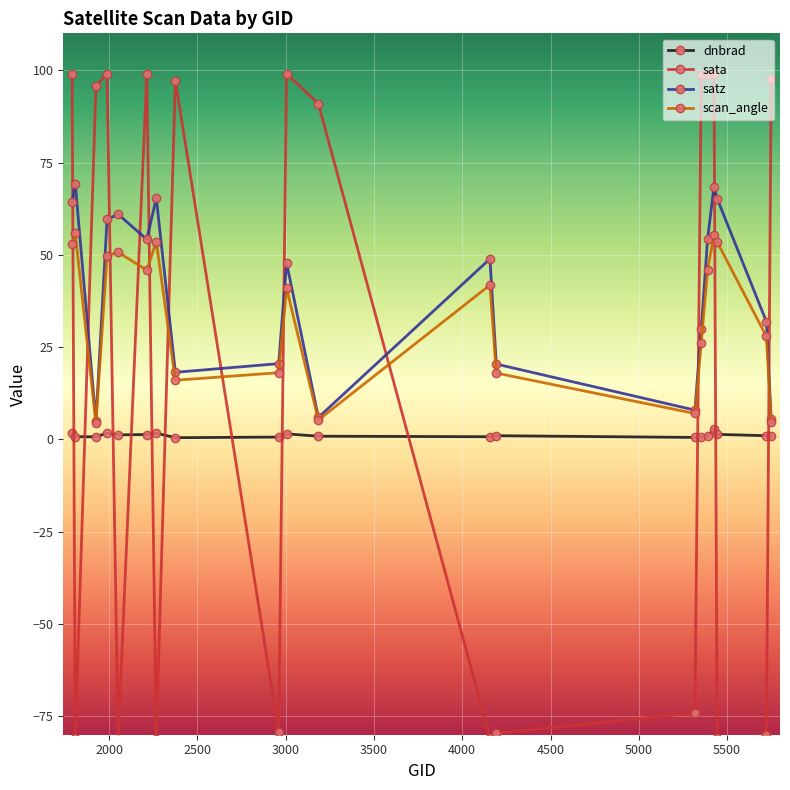

Rank the series by their average value, from lowest to highest.

dnbrad, sata, scan_angle, satz